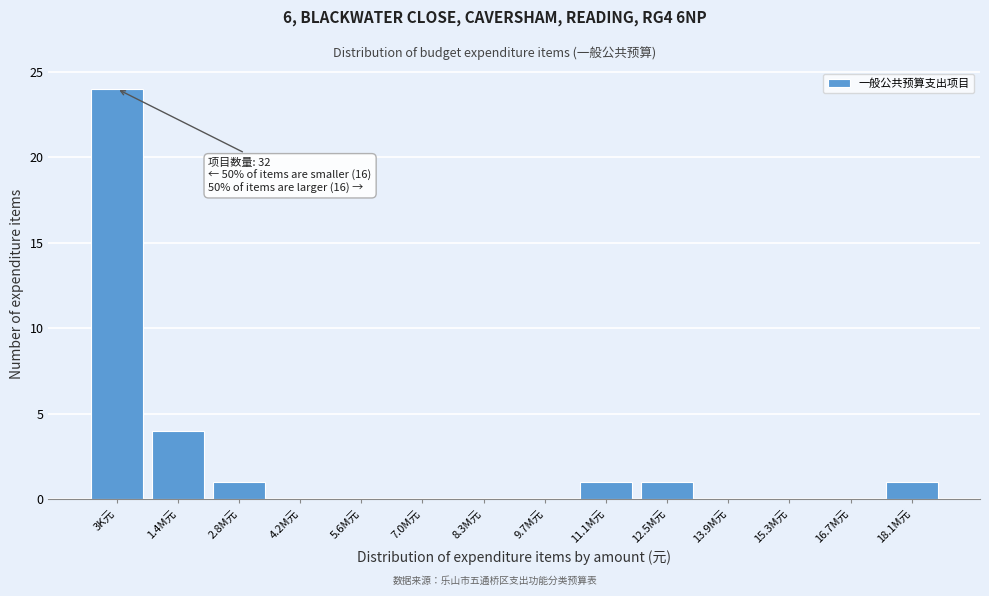

Reading left to right, extract all data points from this chart.

3K元=24	1.4M元=4	2.8M元=1	4.2M元=0	5.6M元=0	7.0M元=0	8.3M元=0	9.7M元=0	11.1M元=1	12.5M元=1	13.9M元=0	15.3M元=0	16.7M元=0	18.1M元=1